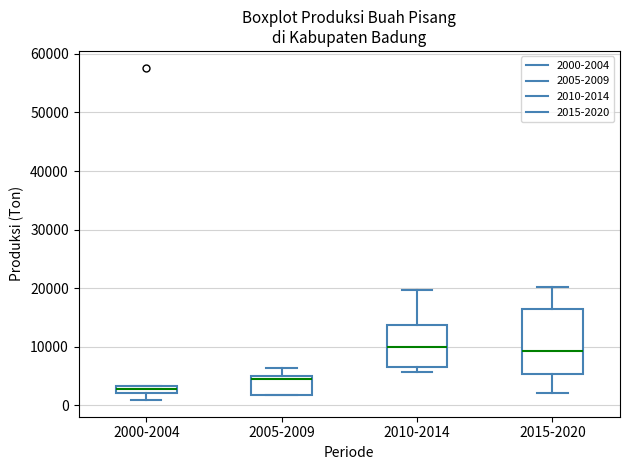

Which box's median line is the lowest?

2000-2004